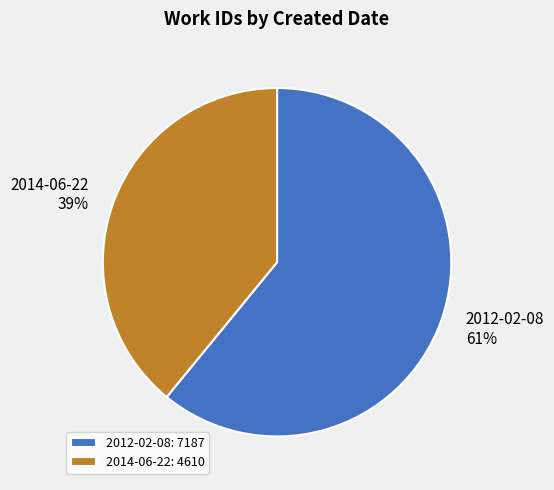

To the nearest percent, what is the combined percentage of 2012-02-08 and 2014-06-22?

100%